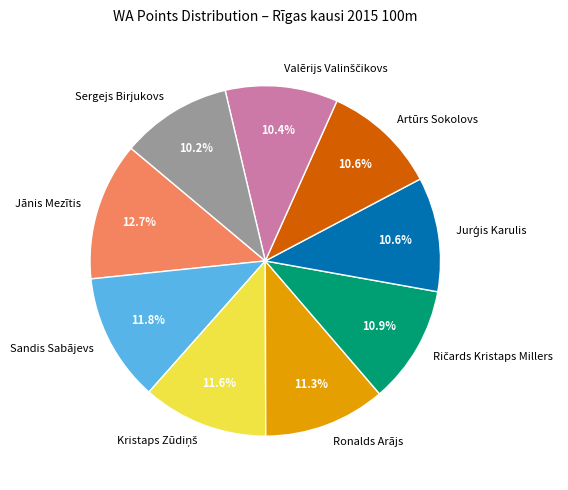

How many slices are in this pie chart?

9